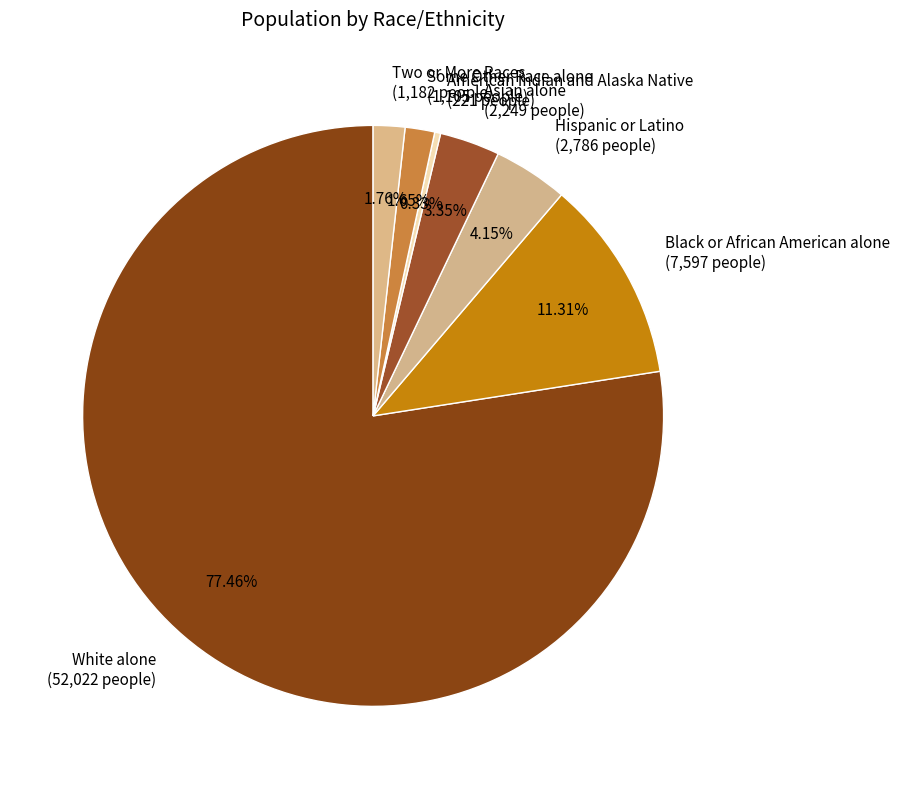

To the nearest percent, what is the combined percentage of American Indian and Alaska Native and Black or African American alone?

12%